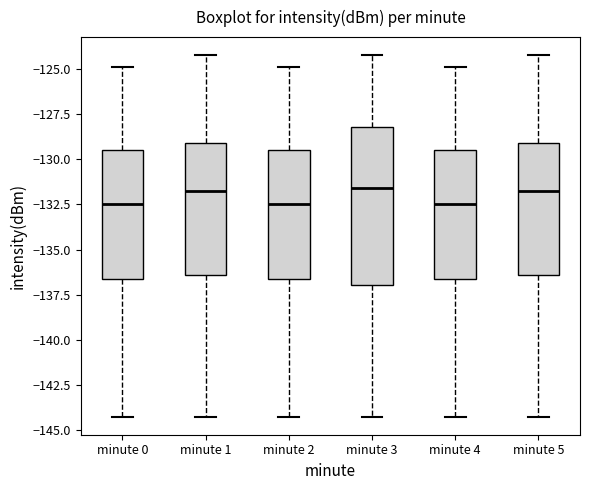

Where is the upper edge of the box for minute 4 on the y-axis? The values are not printed on the chart, so give them approximately, as read against the axis.

-129.5